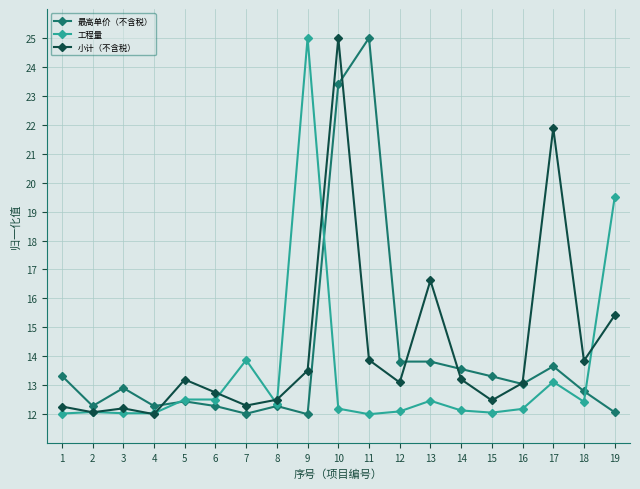

What is the maximum value shown in the chart?

25.0